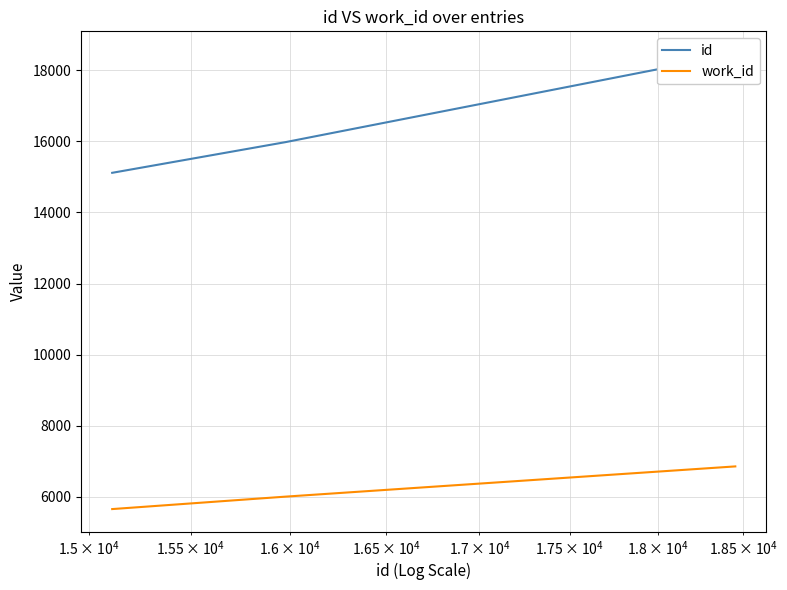

What is the highest value of the work_id series?

6858